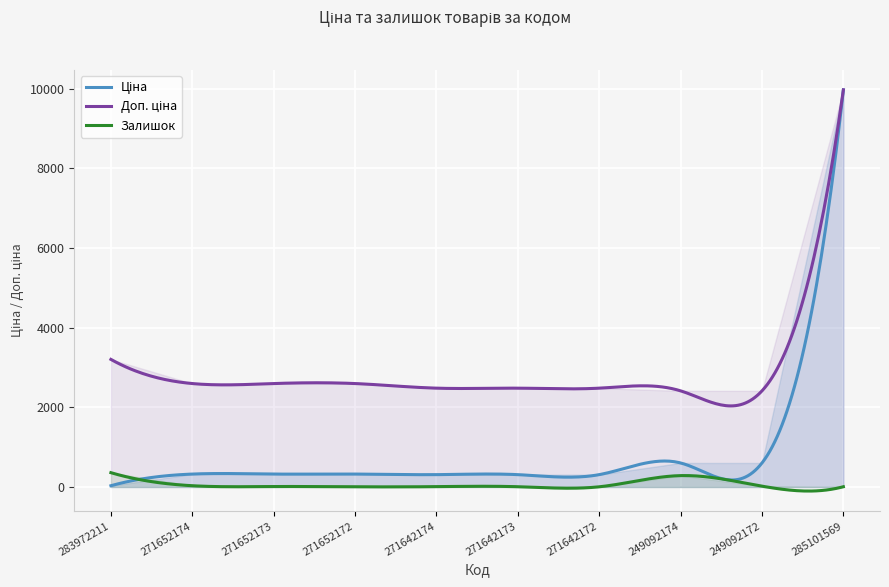

Where does the Залишок series first go above 12?

283972211